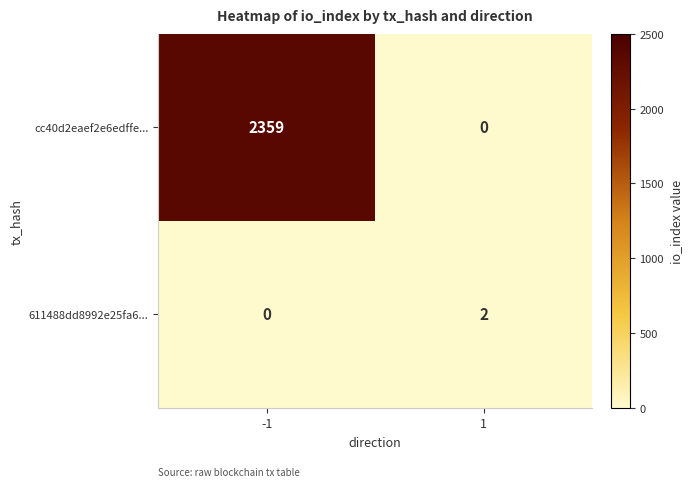

Which series has the largest total across all categories?

cc40d2eaef2e6edffe...